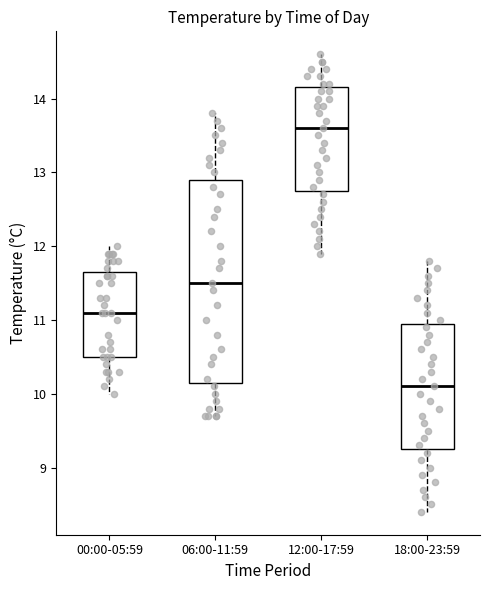

Which box has the lowest median line?

18:00-23:59